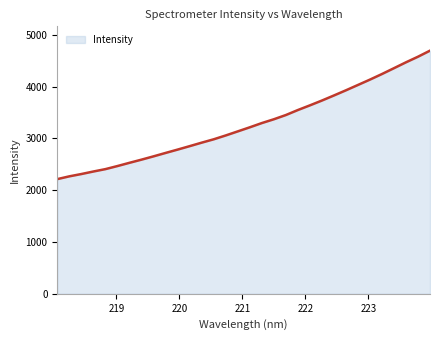

What is the difference between the maximum and minimum values?

2480.5